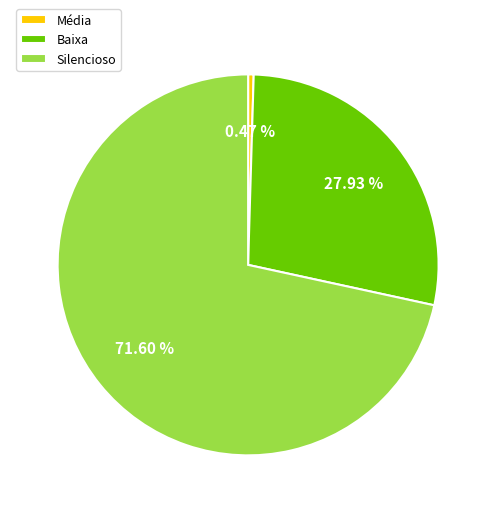

Do Silencioso and Média together represent more than half of the pie?

Yes